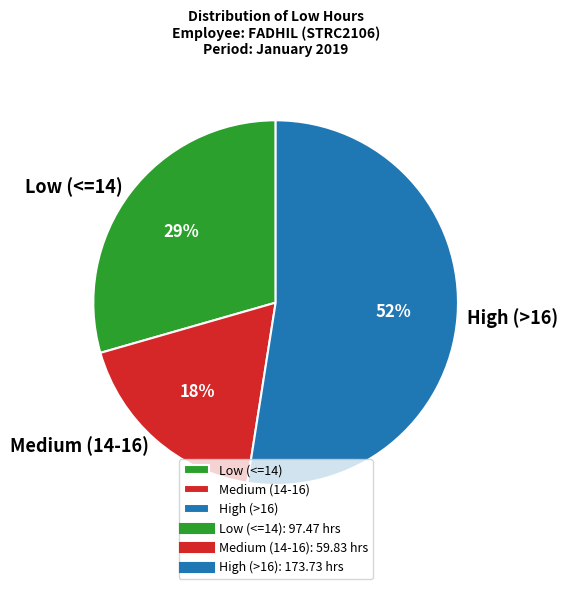

Which slice is the largest?

High (>16)